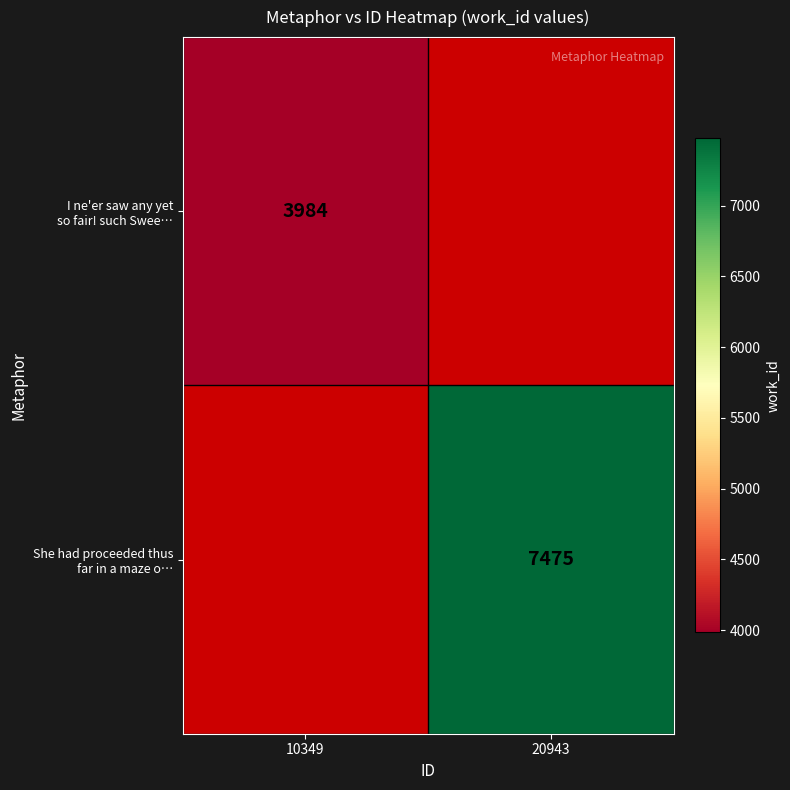

Count the number of categories in the chart.

2